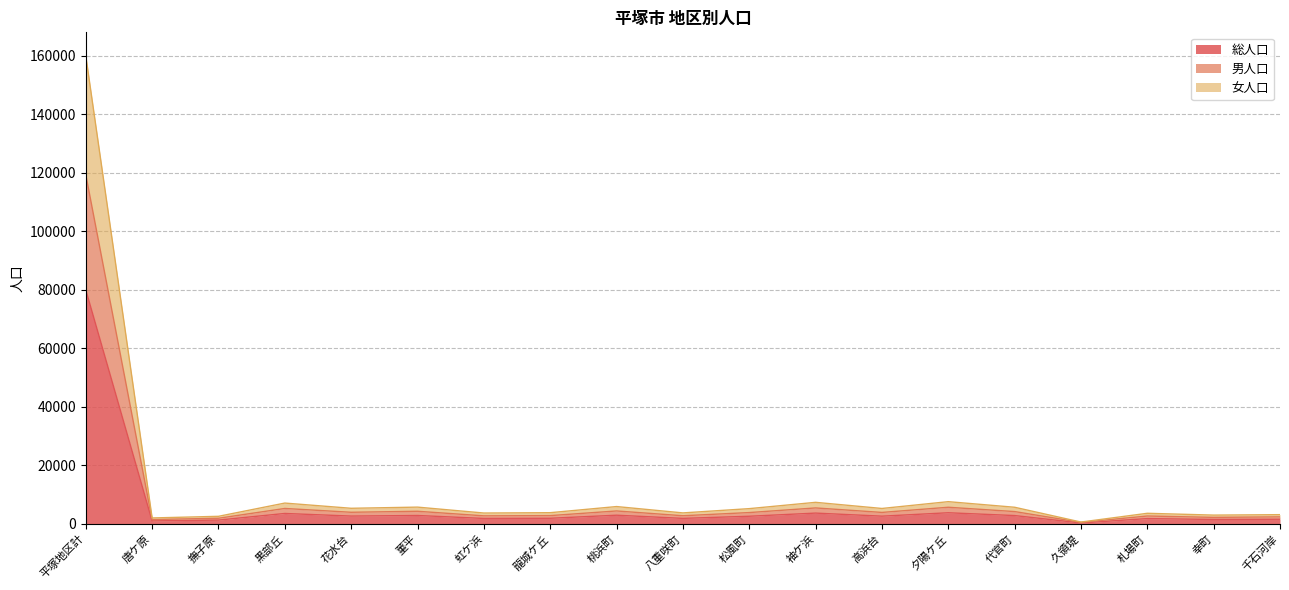

At which category is the sum across all series the highest?

平塚地区計